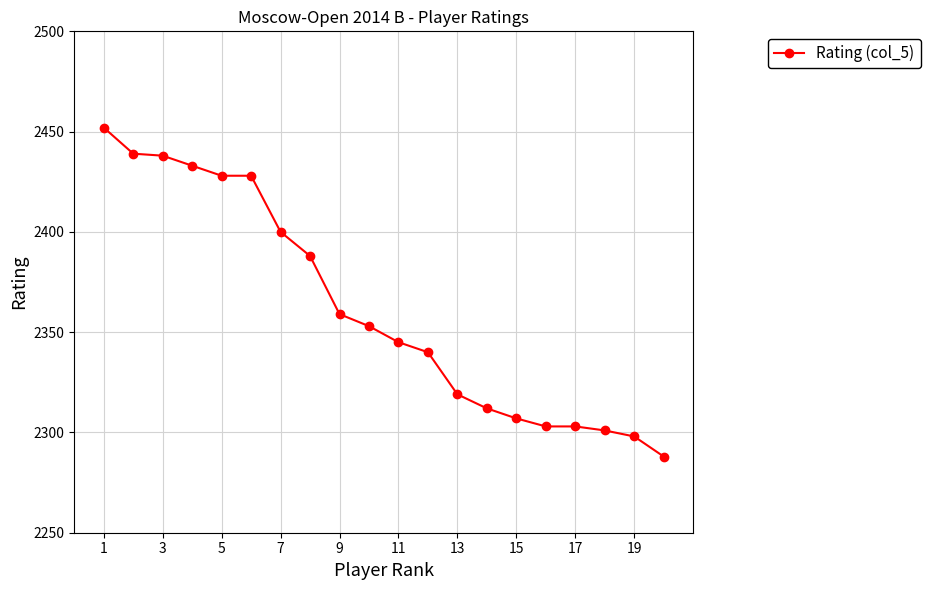

How many data points are less than 2353?

10